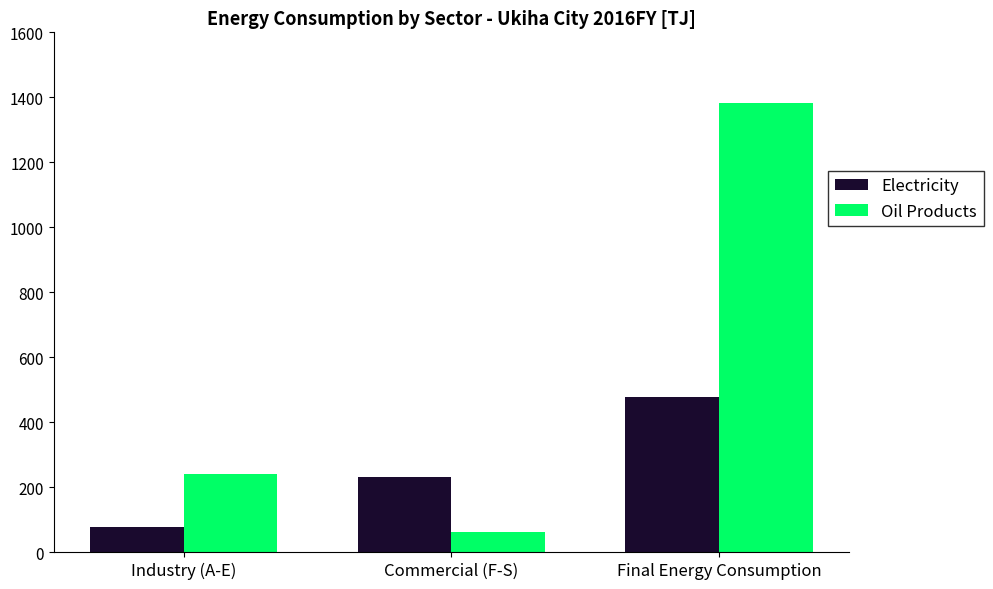

What is the minimum value for Electricity?

77.8